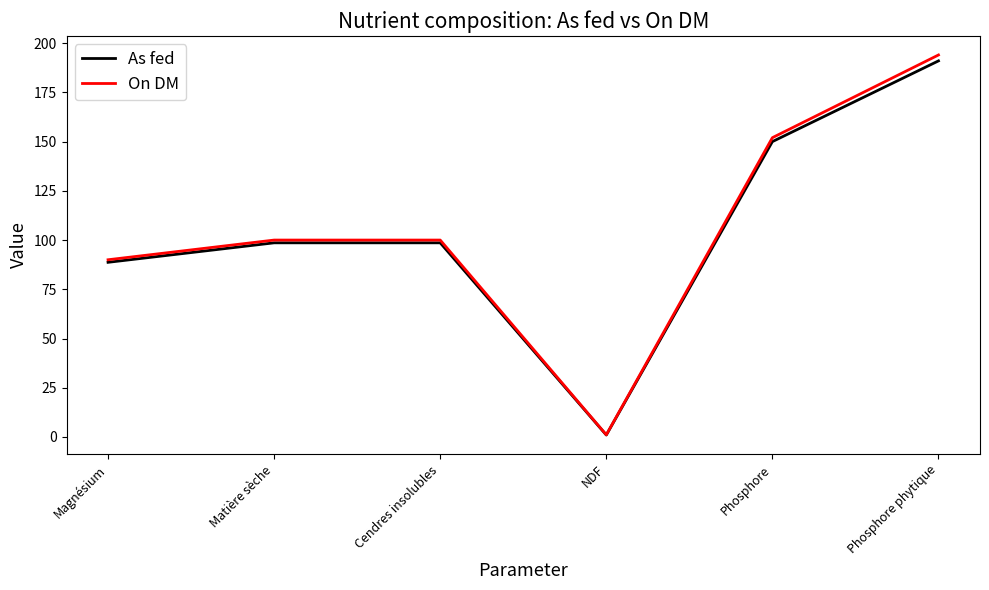

At which category is the sum across all series the highest?

Phosphore phytique